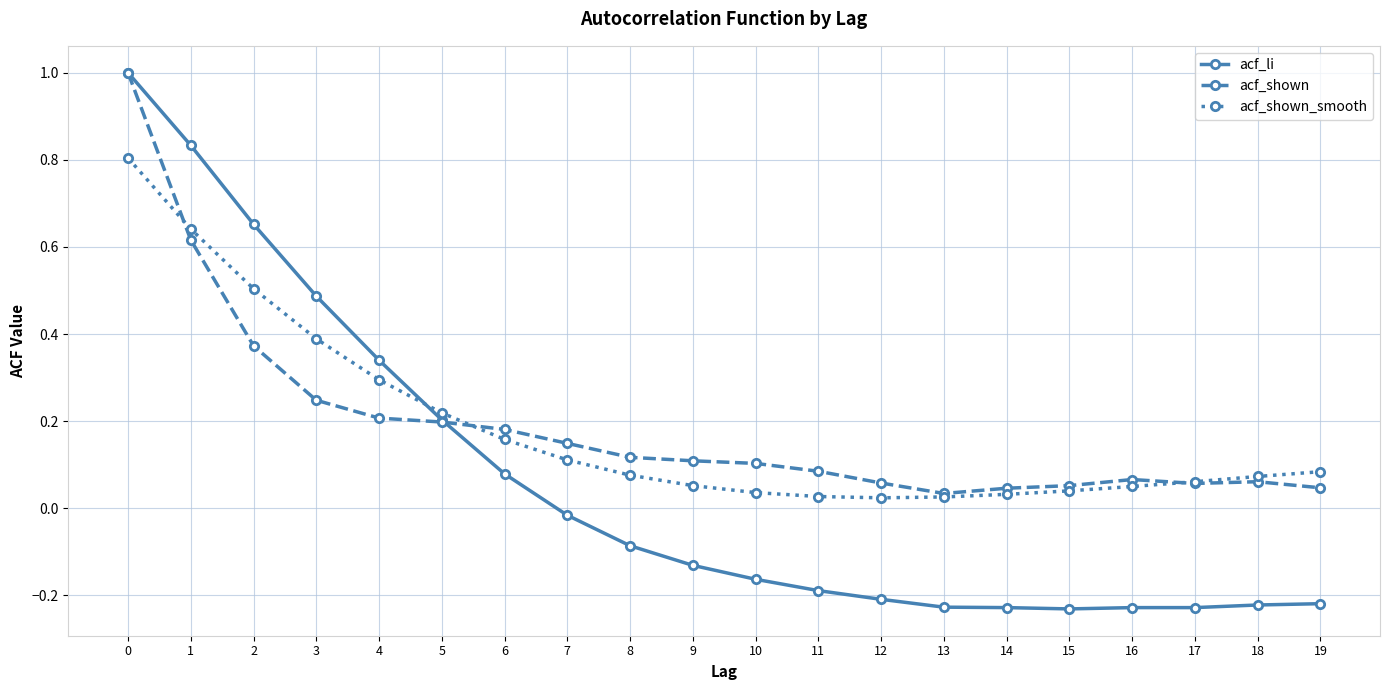

How many categories are shown in the chart?

20